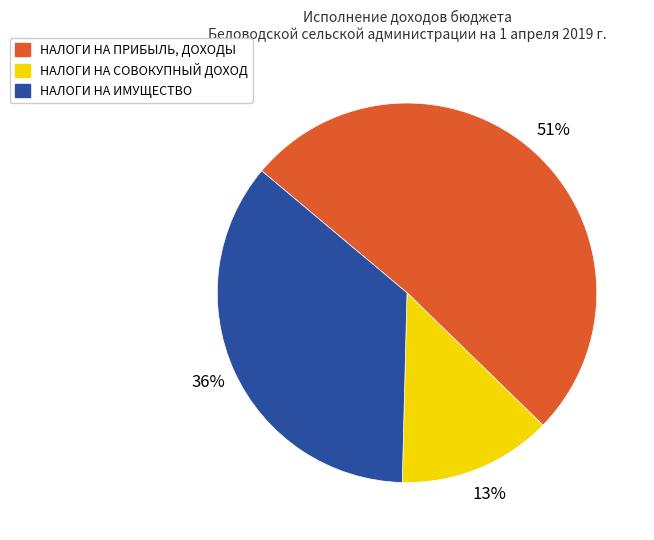

Combined, do НАЛОГИ НА ИМУЩЕСТВО and НАЛОГИ НА СОВОКУПНЫЙ ДОХОД account for over 50%?

No